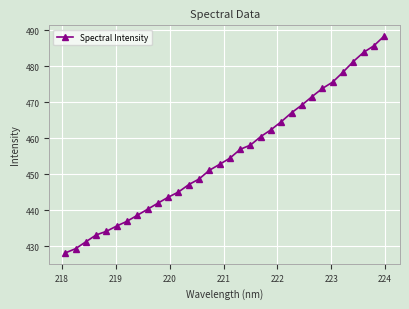

What is the value of the 29th point from the left?

481.3